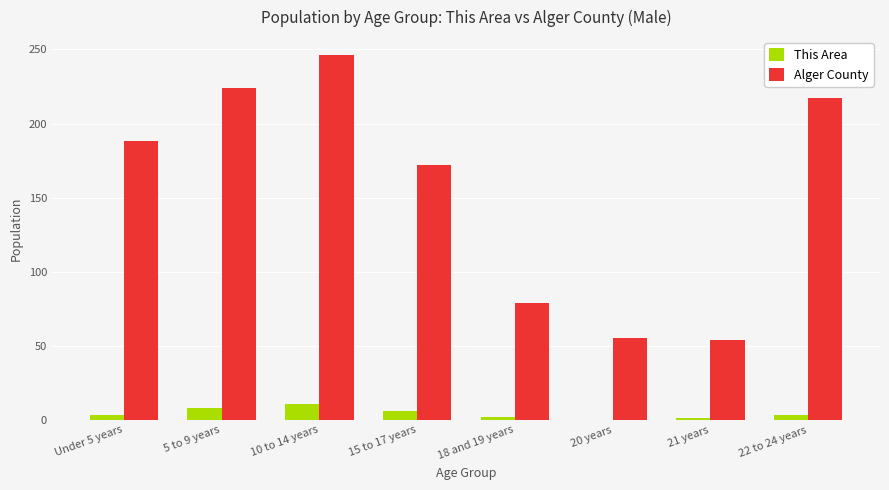

At which category is the sum across all series the highest?

10 to 14 years